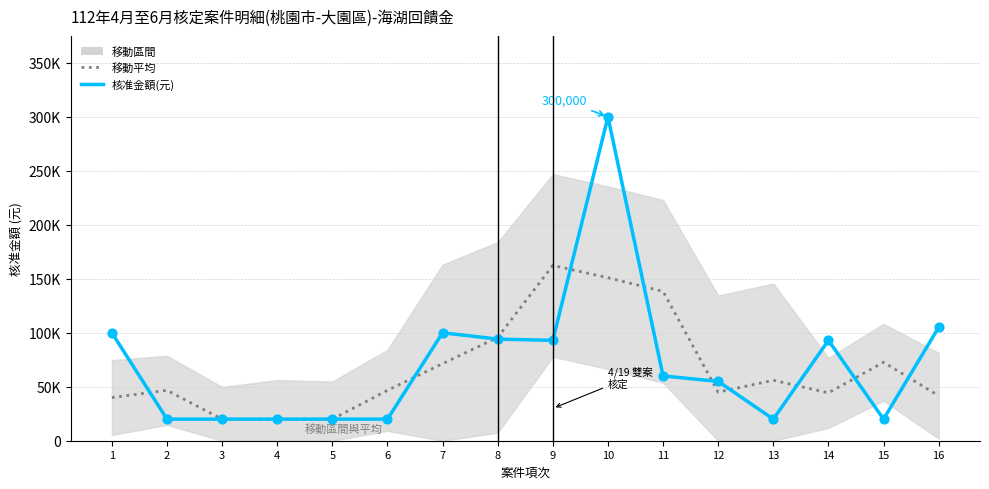

At how many categories does at least one series exceed 40698?

13